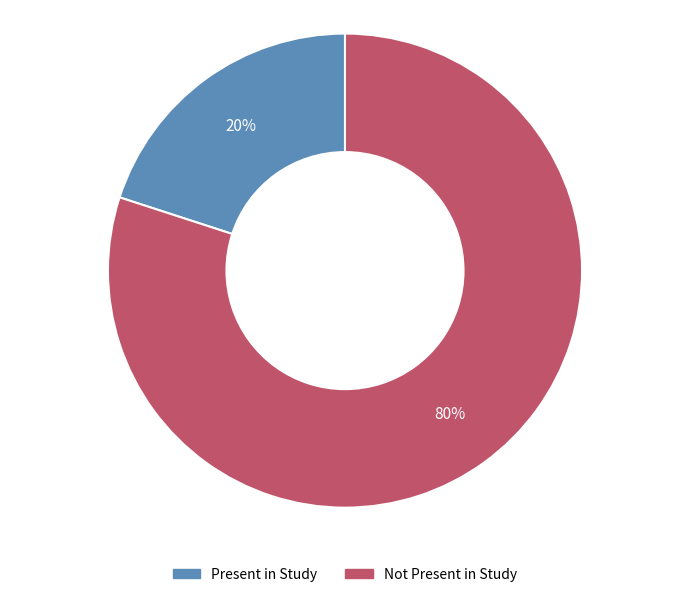

To the nearest percent, what is the average slice percentage?

50%